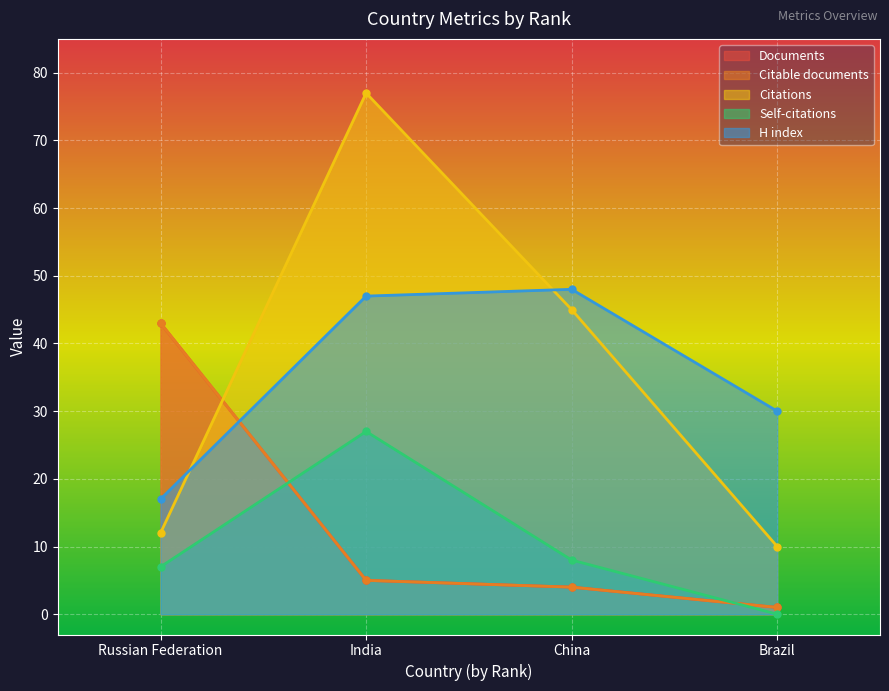

How many intersections are there between Documents and Self-citations?

2